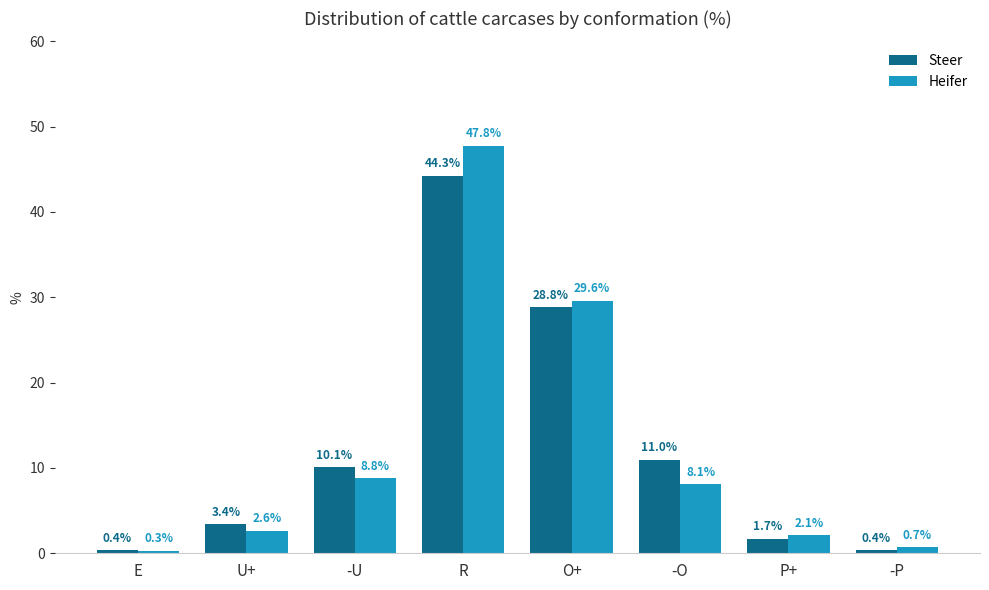

Reading left to right, list all the values displayed in this chart.

Steer: E=0.4	U+=3.4	-U=10.1	R=44.3	O+=28.8	-O=11.0	P+=1.7	-P=0.4
Heifer: E=0.3	U+=2.6	-U=8.8	R=47.8	O+=29.6	-O=8.1	P+=2.1	-P=0.7